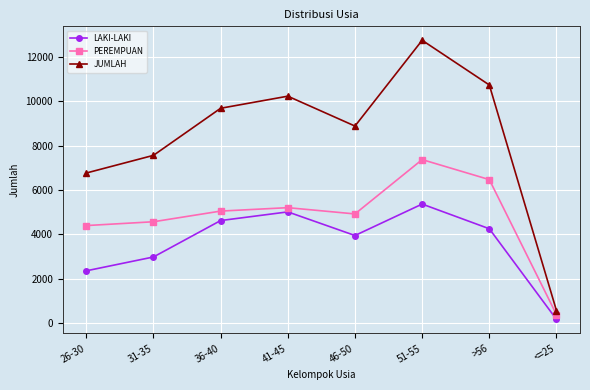

What value does the JUMLAH series have at 46-50?

8879